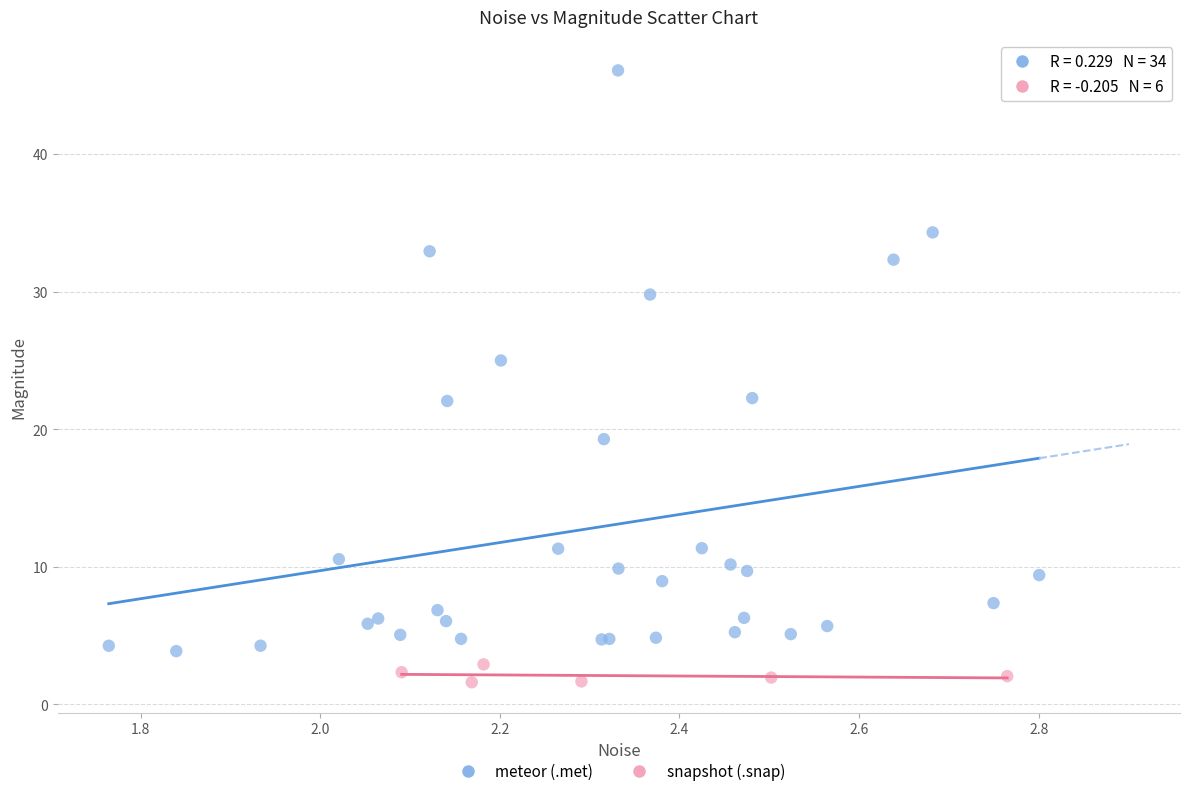

Which series contains the highest Y value?

meteor (.met)